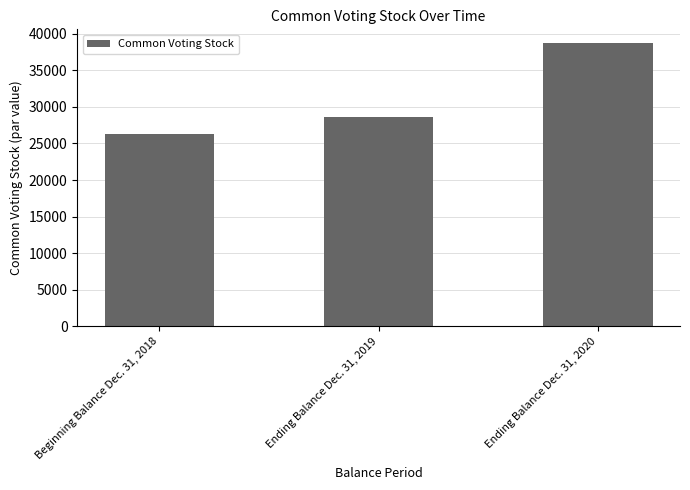

How many values are between 26244 and 38667?

3